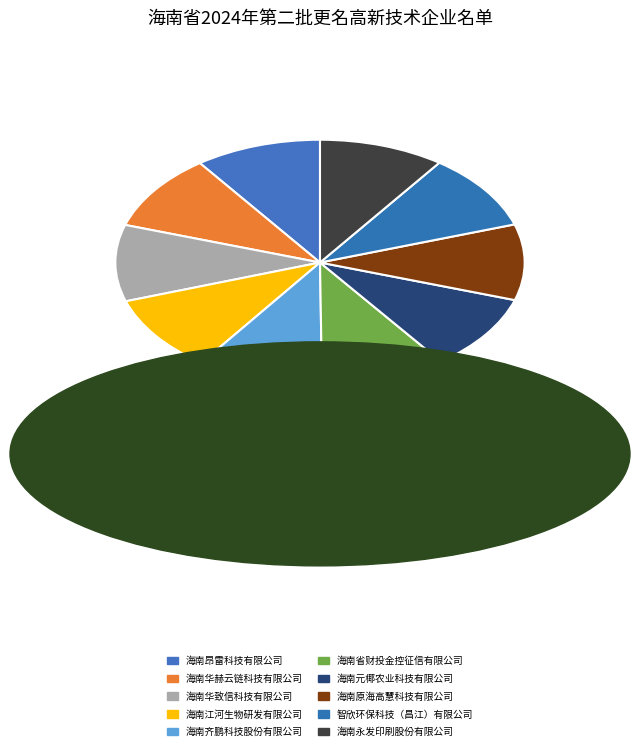

How many segments does this pie chart have?

10